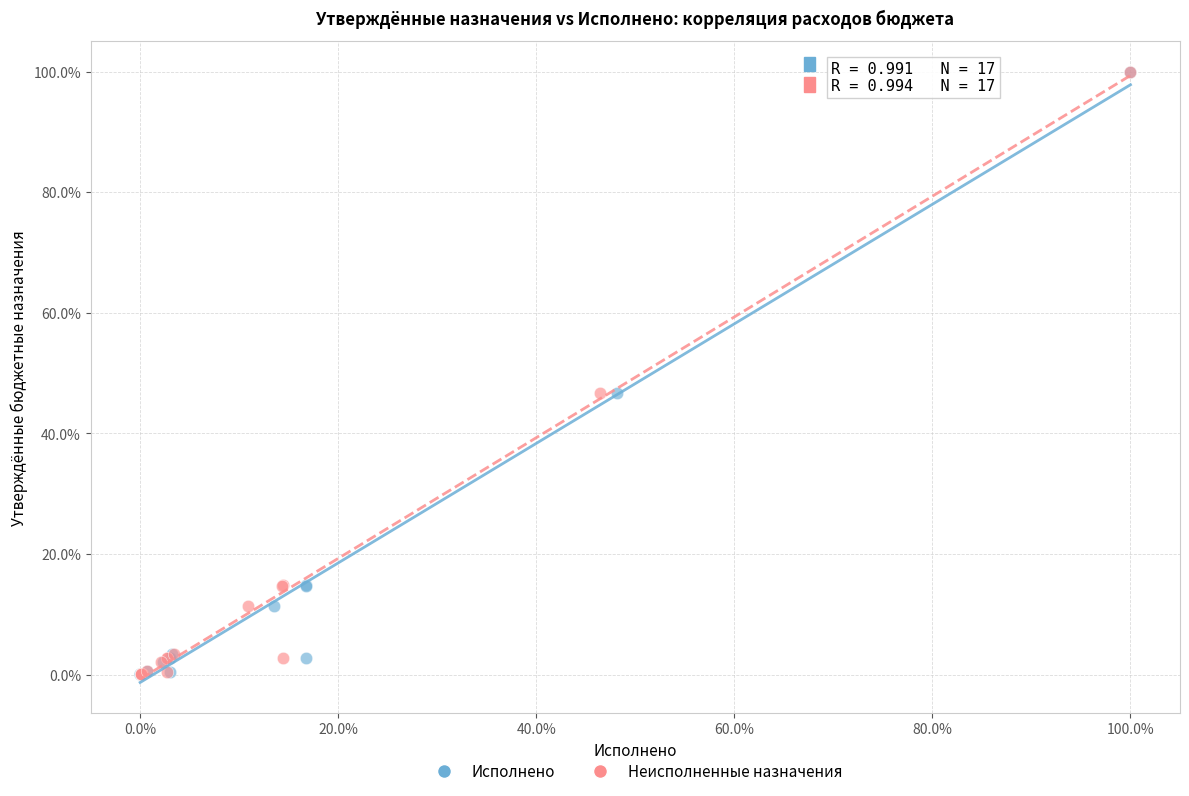

What are all the series names shown in the legend?

Исполнено, Неисполненные назначения